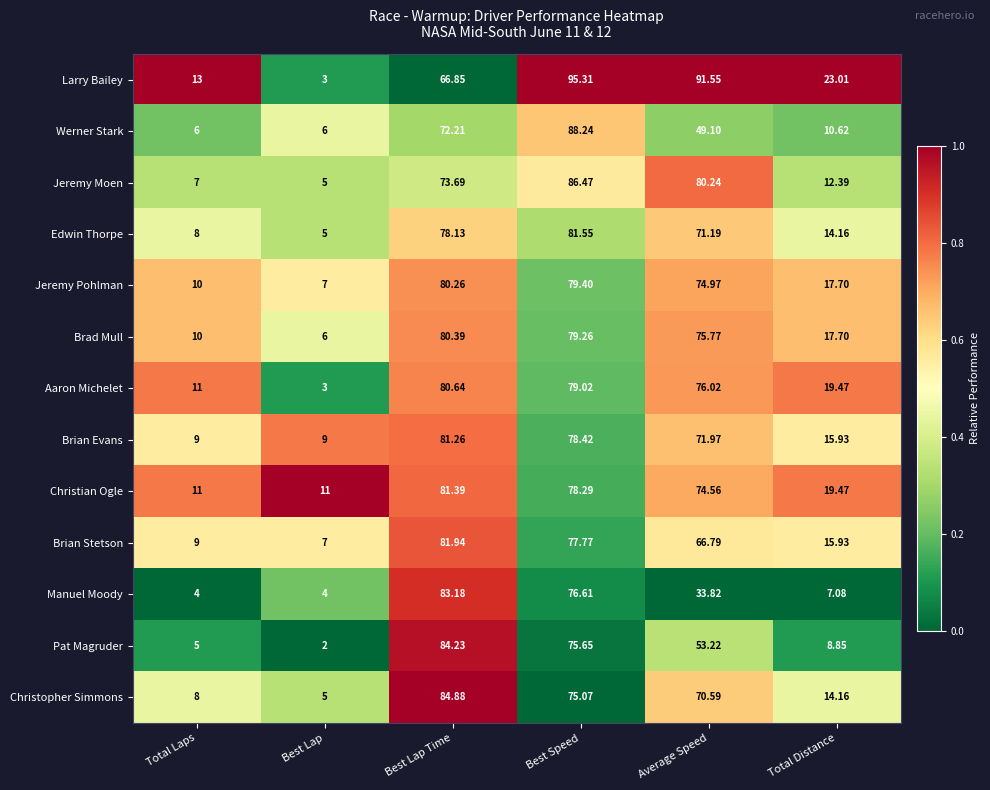

At which label does Christian Ogle first exceed 74?

Best Lap Time